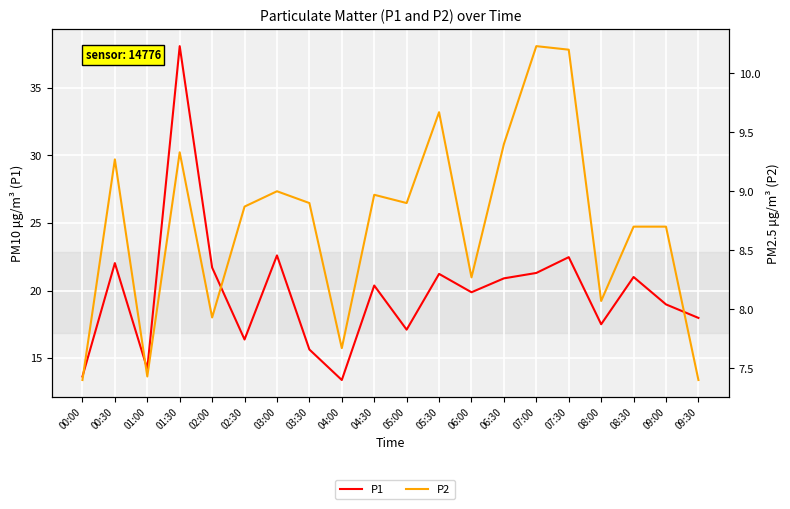

What value does the P1 series have at 09:30?

18.0